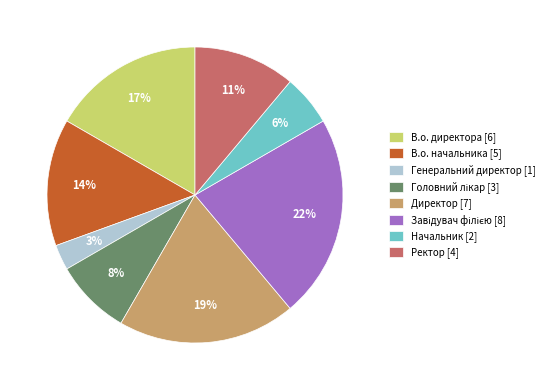

Count the number of slices in the pie.

8